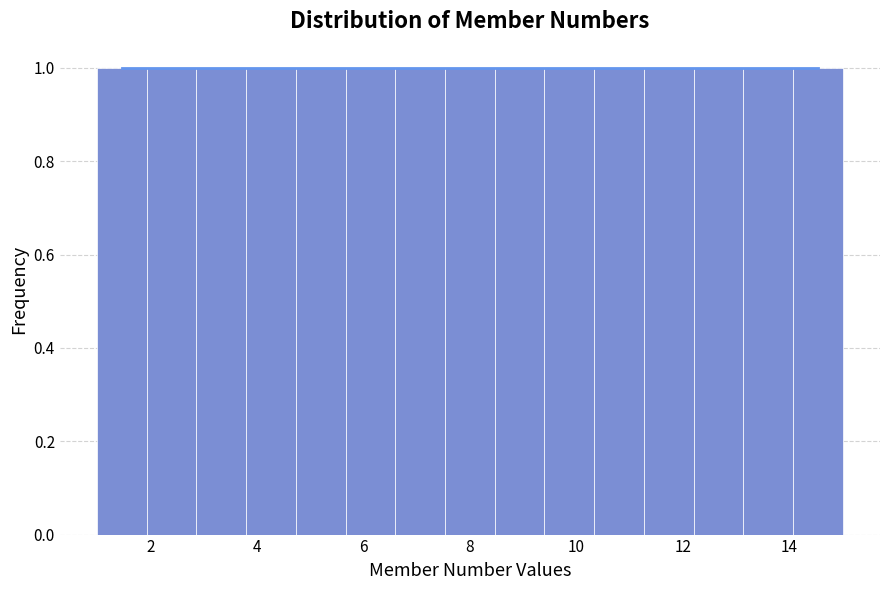

How tall is the bar that spans 1.0 to 2.0 on the x-axis? Neither the bar edges nor the heights are printed on the chart, so give them approximately, as read against the axes.

1